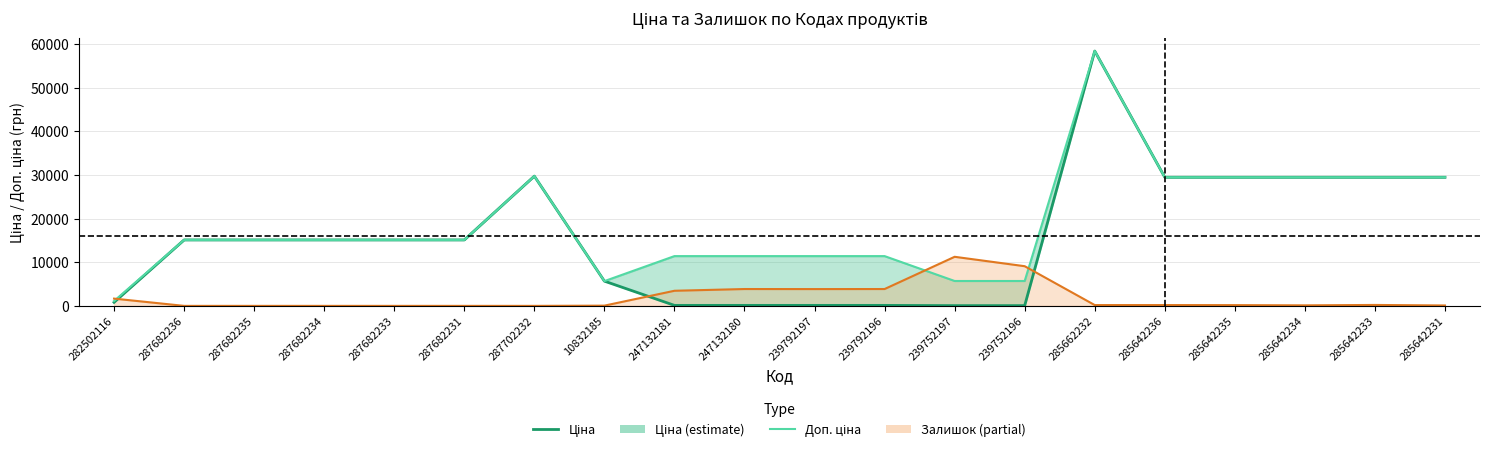

Is it true that Залишок (норм.) equals 0.0 at 287682233?

True